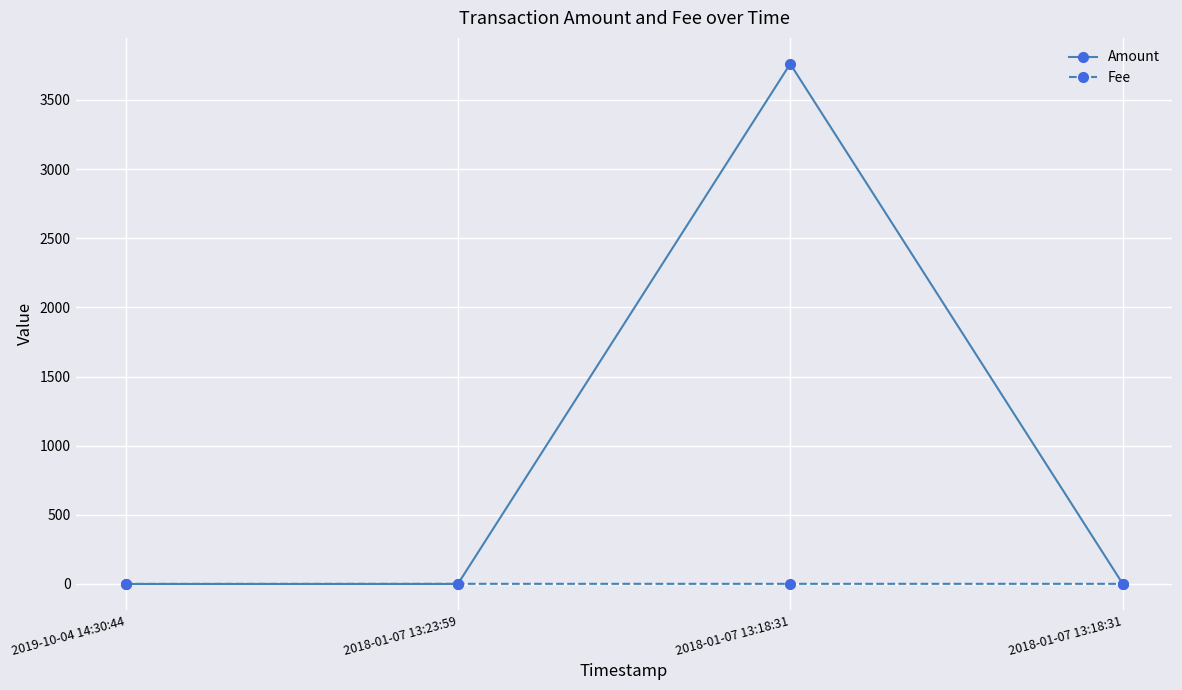

How many lines are shown in the chart?

2